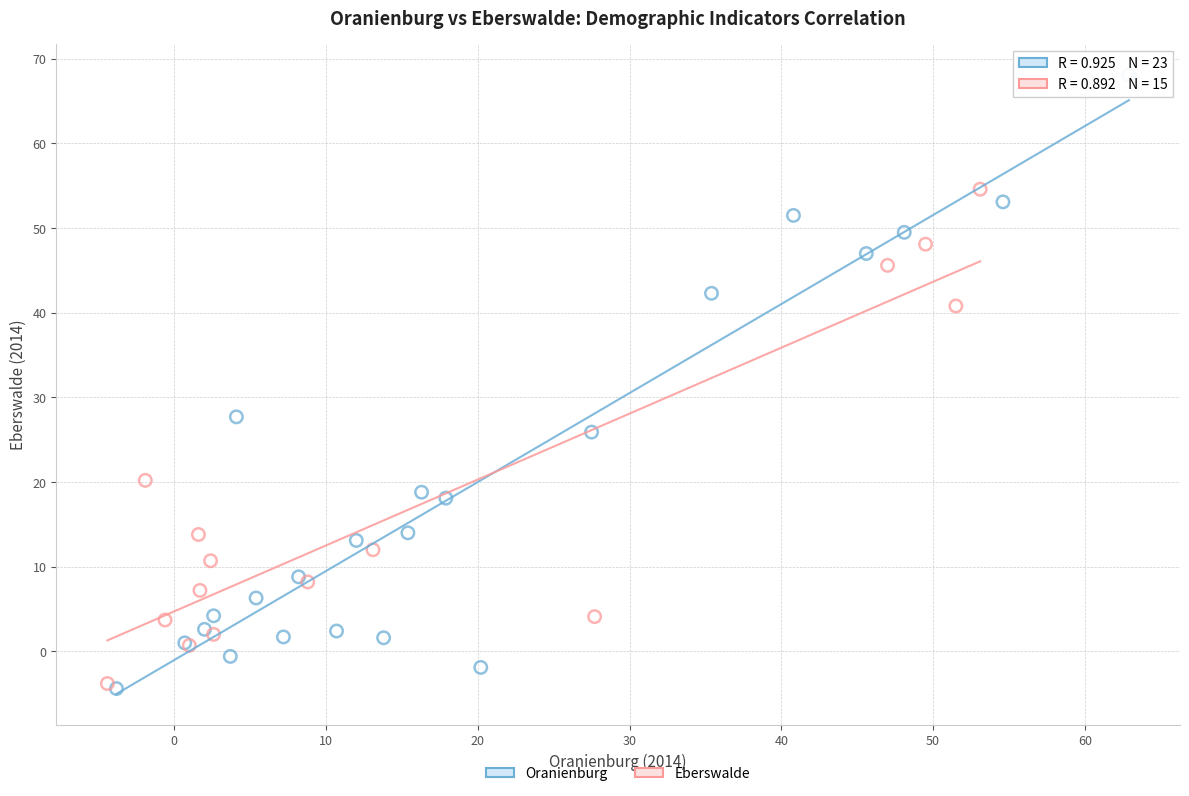

Which series has the largest Y range (max minus min)?

Oranienburg